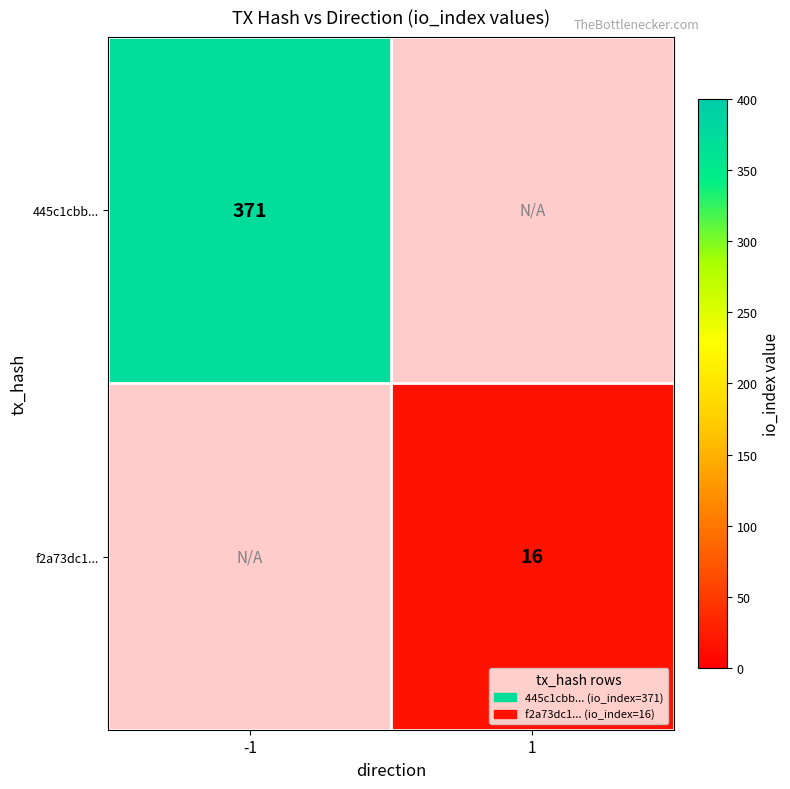

The value of 445c1cbb... at -1 is 614. True or false?

False